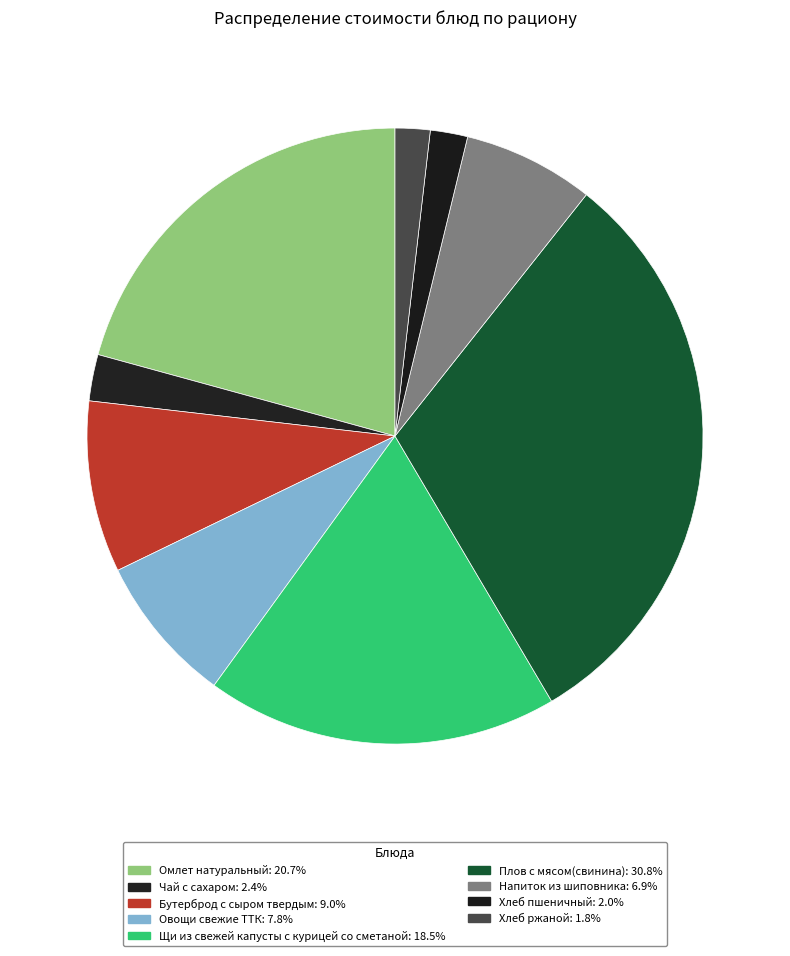

What percentage is NOT represented by Щи из свежей капусты с курицей со сметаной?

81.5%